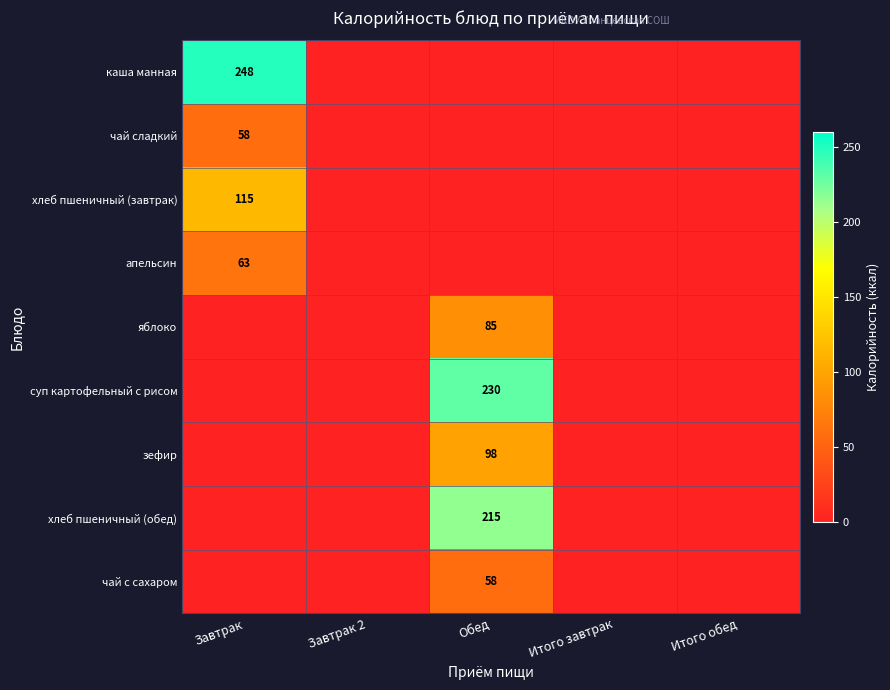

At which category does the chart reach its peak across all series?

Завтрак